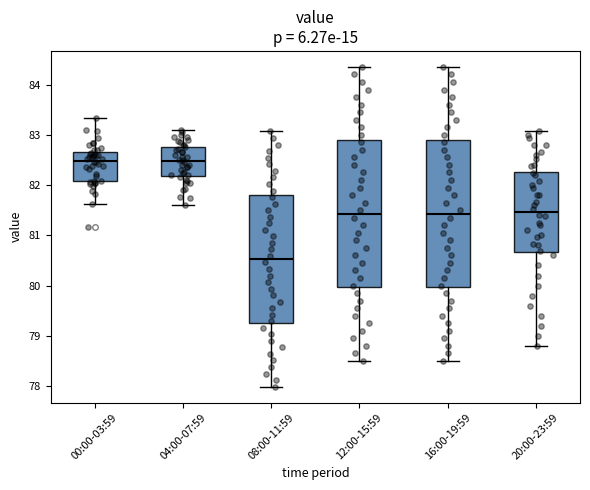

Where does the median line of the box for 00:00-03:59 sit on the y-axis? The values are not printed on the chart, so give them approximately, as read against the axis.

82.5